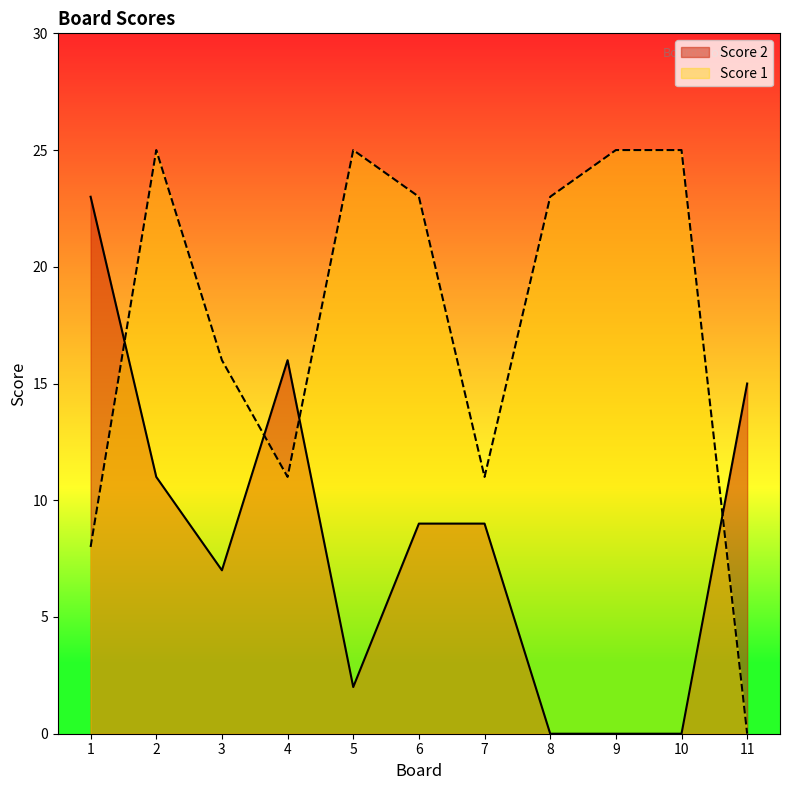

Reading left to right, what are all the values shown in this chart?

Score 2: 1=23	2=11	3=7	4=16	5=2	6=9	7=9	8=0	9=0	10=0	11=15
Score 1: 1=8	2=25	3=16	4=11	5=25	6=23	7=11	8=23	9=25	10=25	11=0